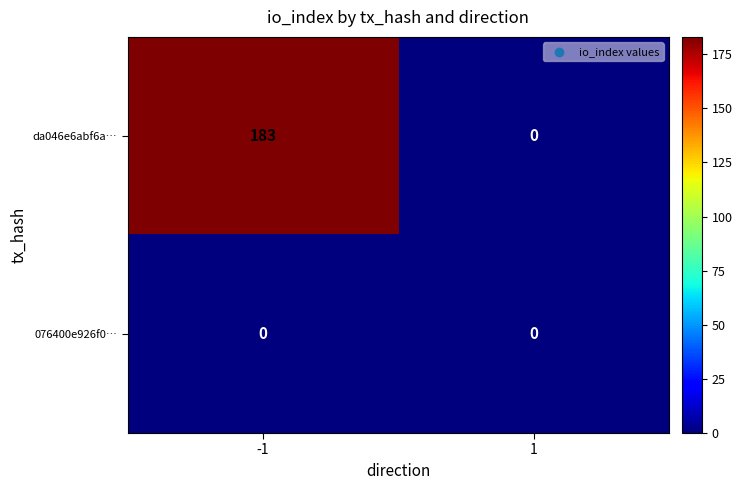

The da046e6abf6a… series shows 88 at 1. True or false?

False